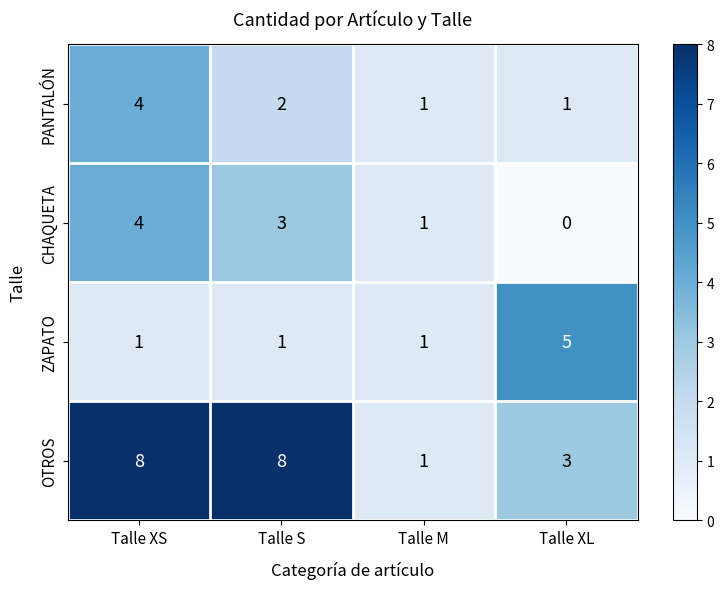

Rank the series at Talle XL from lowest to highest value.

CHAQUETA, PANTALÓN, OTROS, ZAPATO